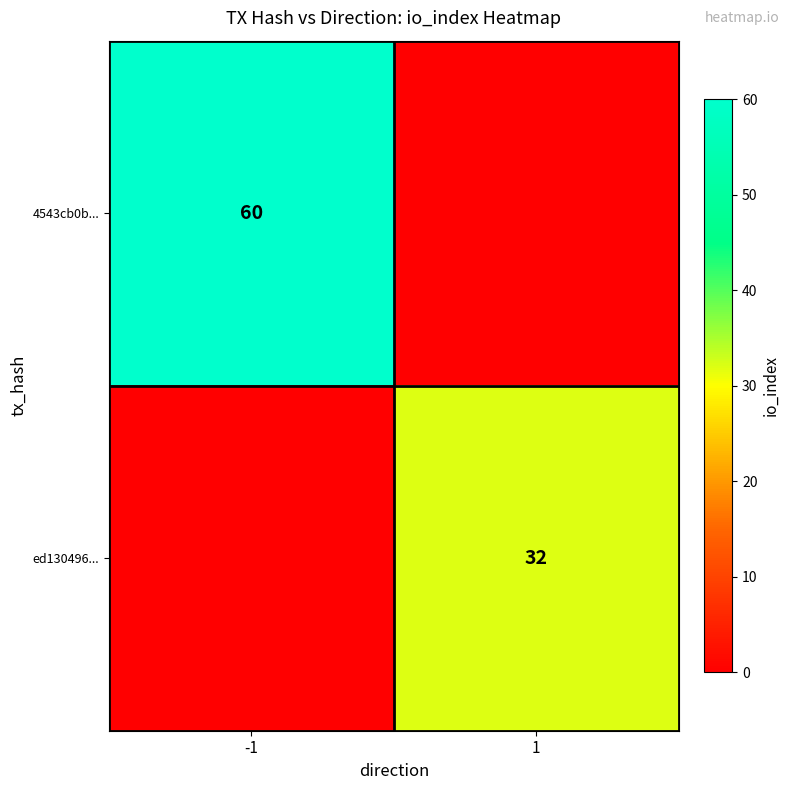

Count the number of categories in the chart.

2